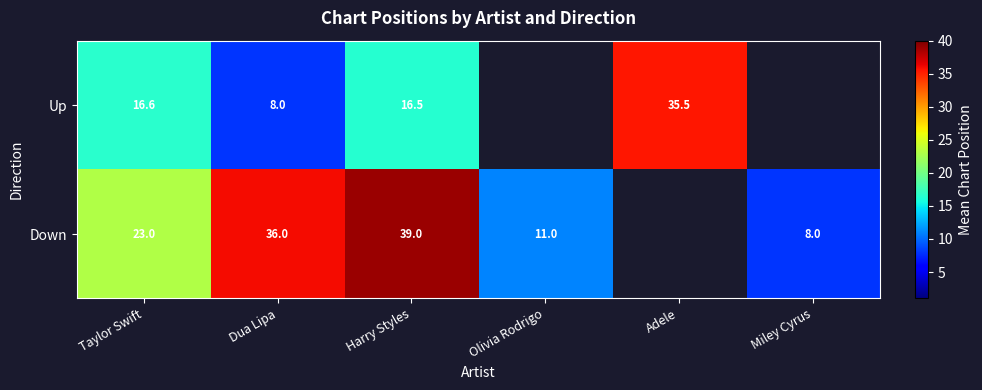

The value of Down at Harry Styles is 62.8. True or false?

False